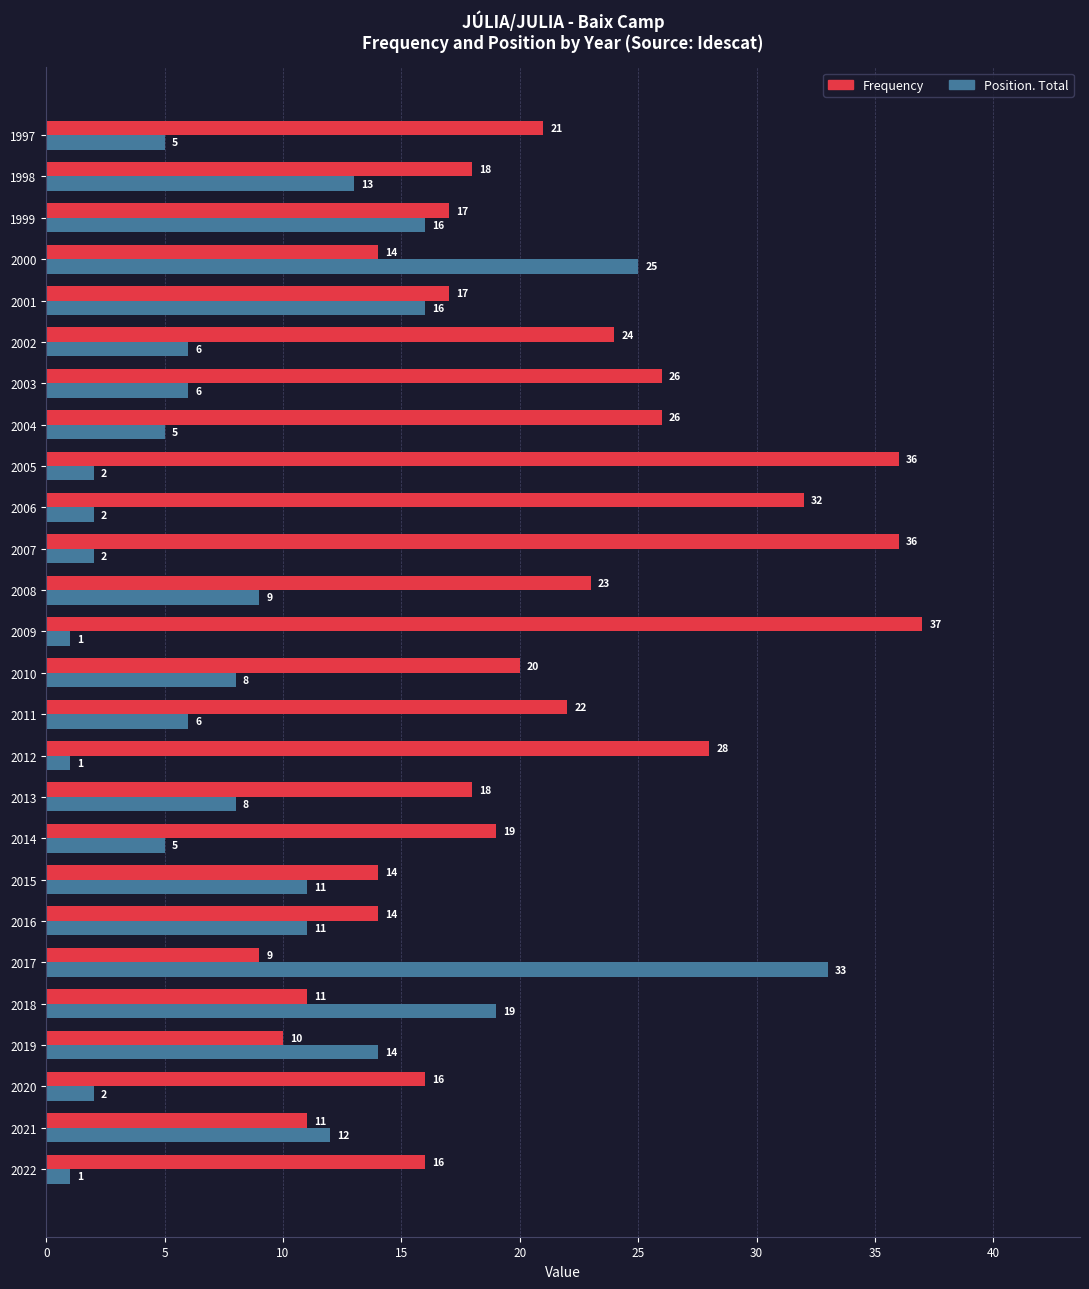

Rank the series by their maximum value, from highest to lowest.

Frequency, Position. Total